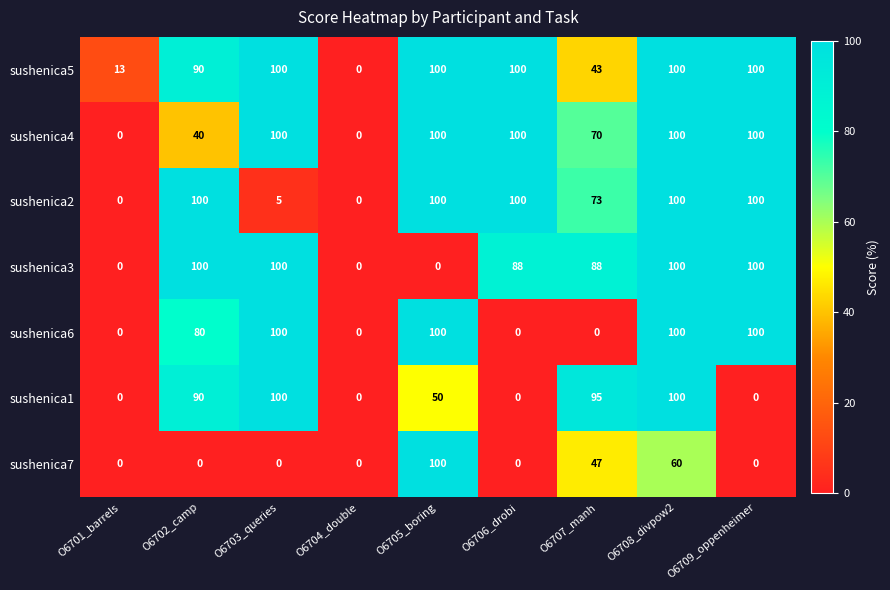

At which category is the sum across all series the highest?

O6708_divpow2